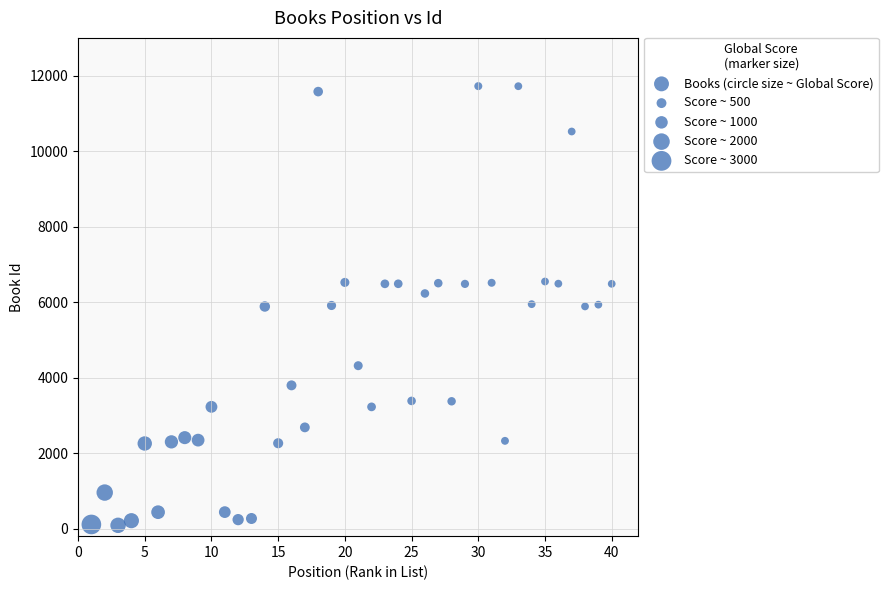

What is the range of Y values (max minus min)?

11635